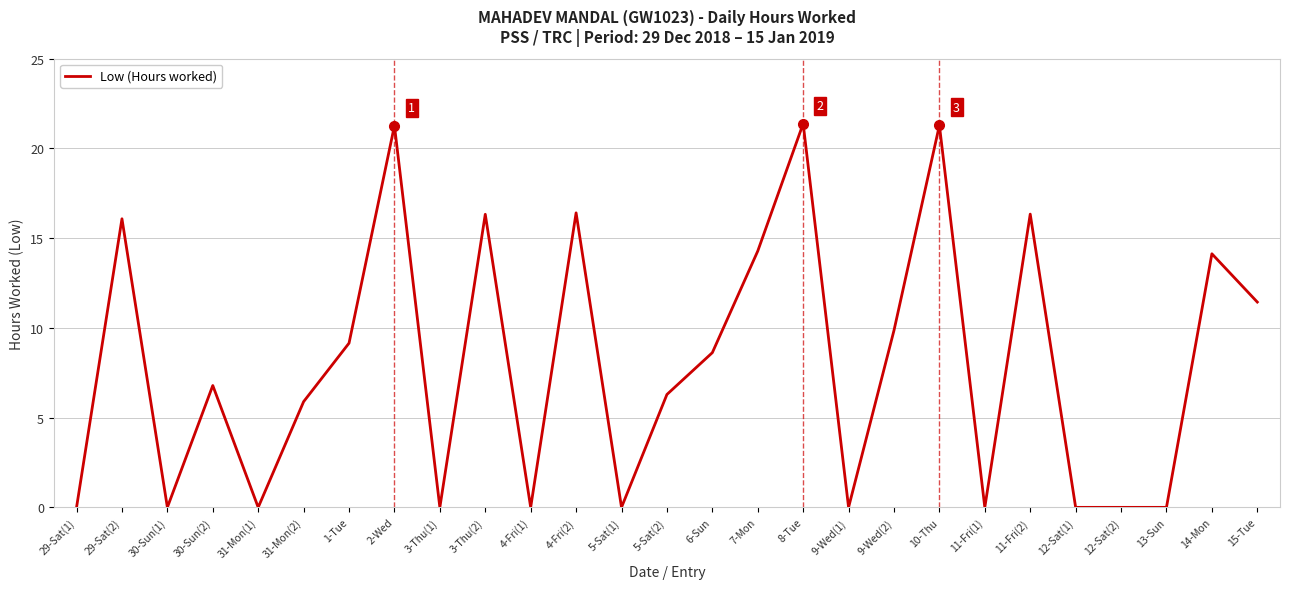

At which label is the value closest to 10?

9-Wed(2)